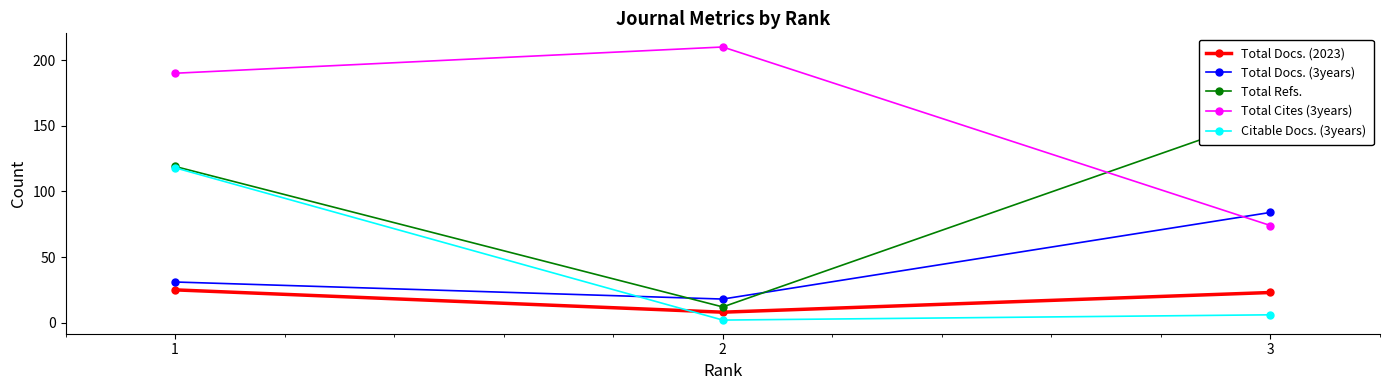

Is this an area chart (filled region under the line)?

No